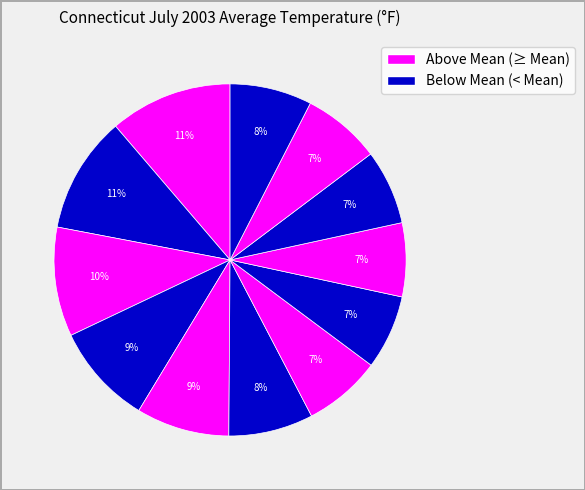

Count the number of slices in the pie.

12